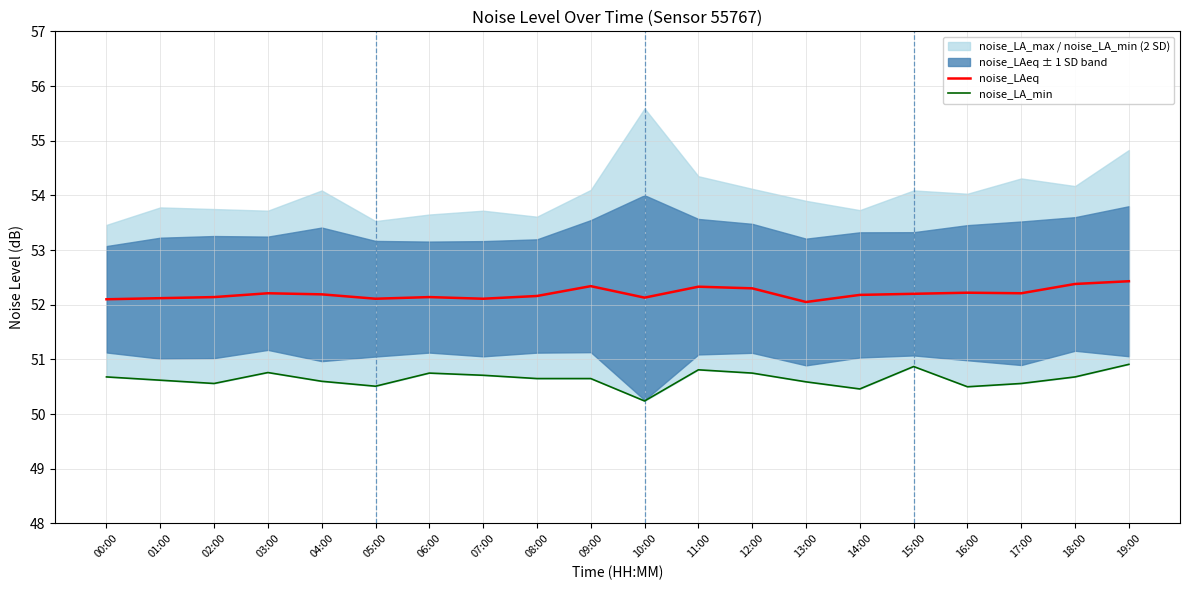

Is the value of noise_LAeq at 10:00 greater than the value of noise_LA_min at 17:00?

Yes